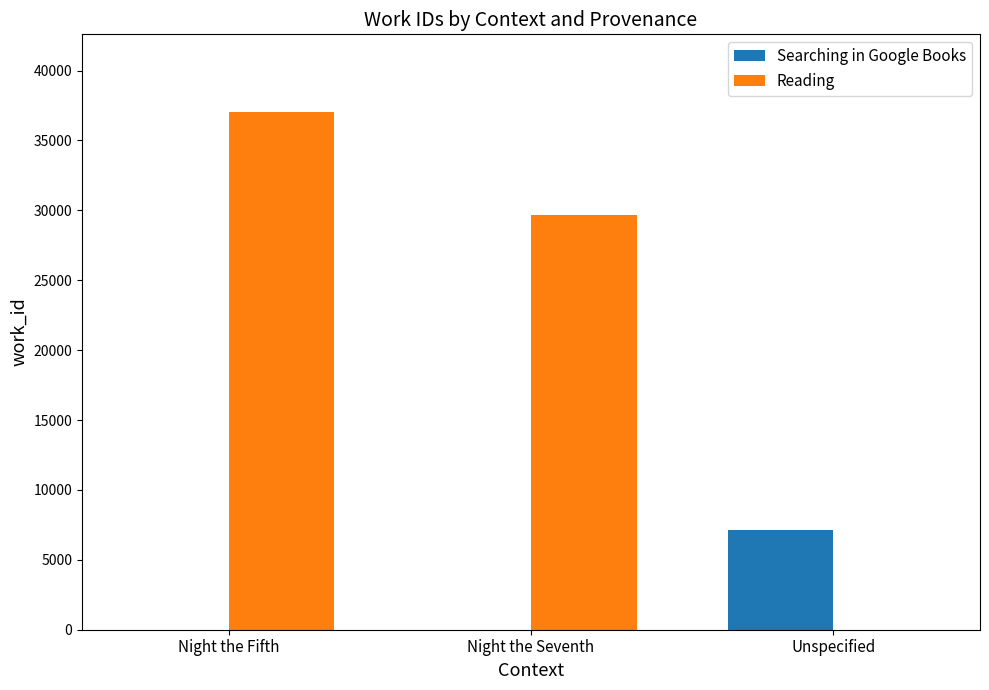

How many data points does each series have?

3